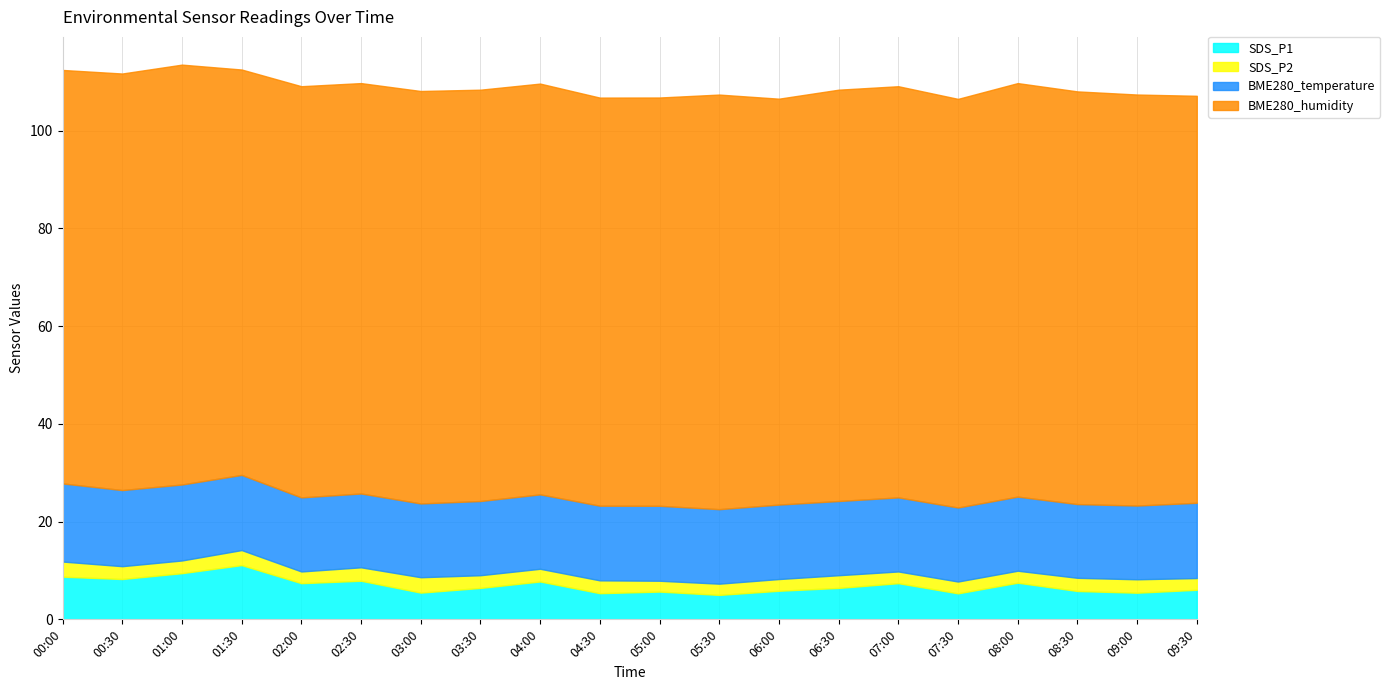

True or false: BME280_humidity and SDS_P1 intersect in this chart.

False